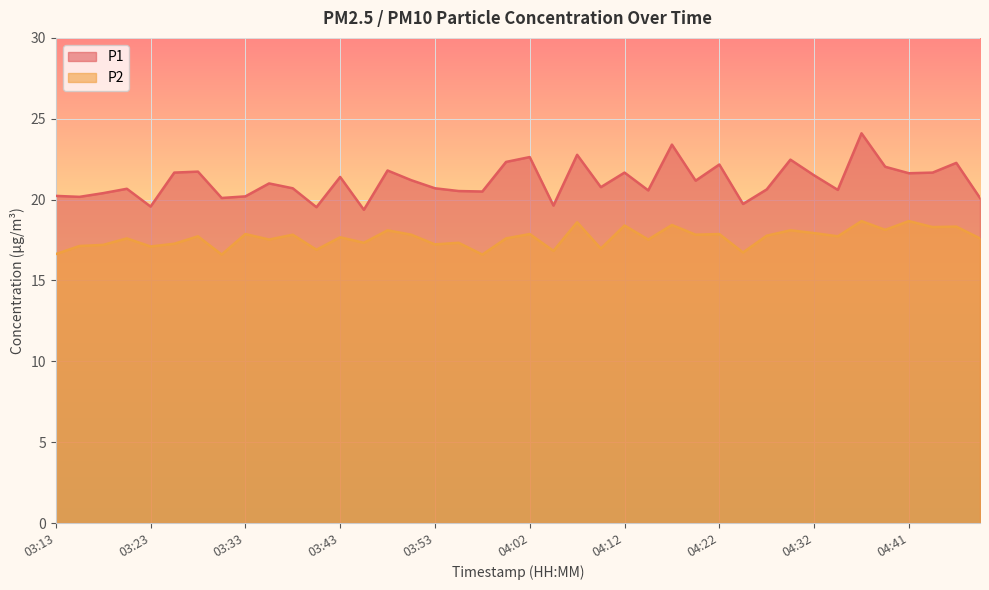

Reading right to left, list all the values displayed in this chart.

P1: 20.1	22.3	21.7	21.6	22.0	24.1	20.6	21.5	22.5	20.6	19.7	22.2	21.2	23.4	20.6	21.7	20.8	22.8	19.6	22.6	22.3	20.5	20.5	20.7	21.2	21.8	19.4	21.4	19.5	20.7	21.0	20.2	20.1	21.7	21.7	19.6	20.7	20.4	20.2	20.2
P2: 17.6	18.3	18.3	18.7	18.1	18.7	17.7	17.9	18.1	17.8	16.7	17.9	17.8	18.4	17.5	18.4	17.0	18.6	16.8	17.9	17.6	16.6	17.3	17.2	17.8	18.1	17.3	17.7	16.9	17.8	17.5	17.9	16.6	17.7	17.3	17.1	17.6	17.2	17.1	16.6